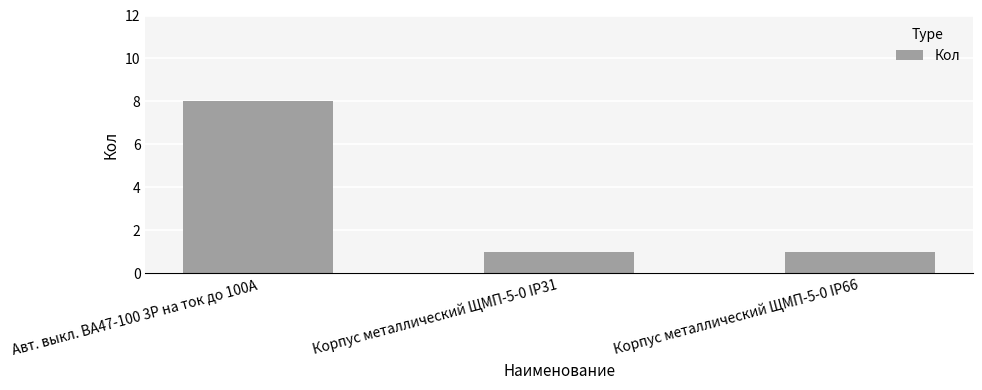

What is the minimum value shown in the chart?

1